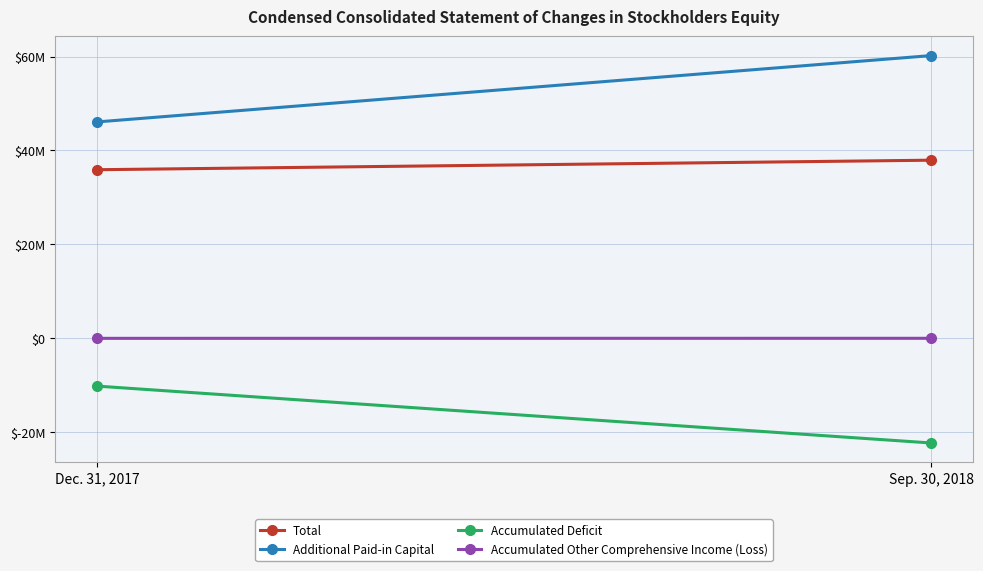

How many lines are shown in the chart?

4